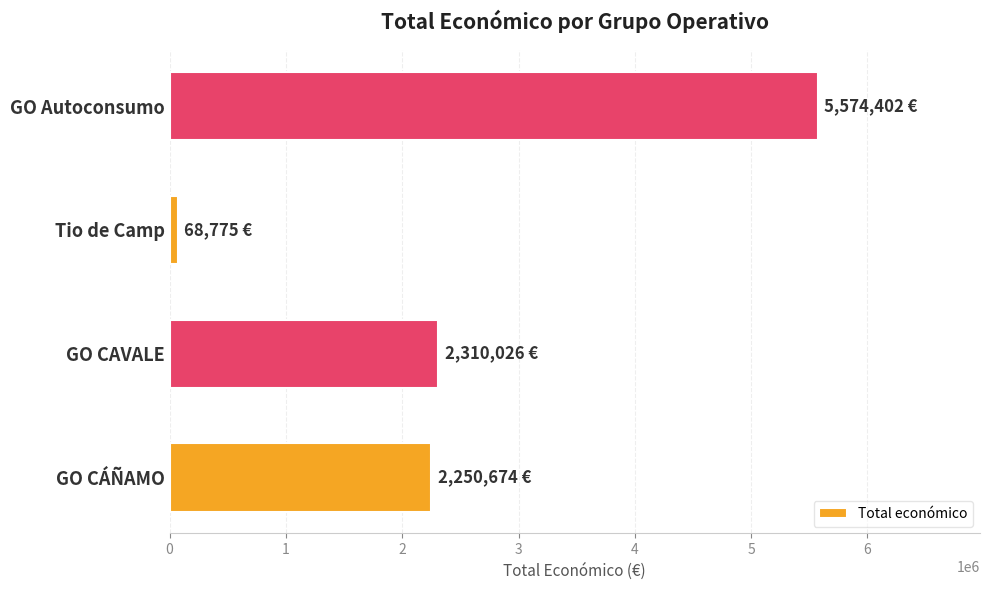

Rank the categories by value from lowest to highest.

Tio de Camp, GO CÁÑAMO, GO CAVALE, GO Autoconsumo